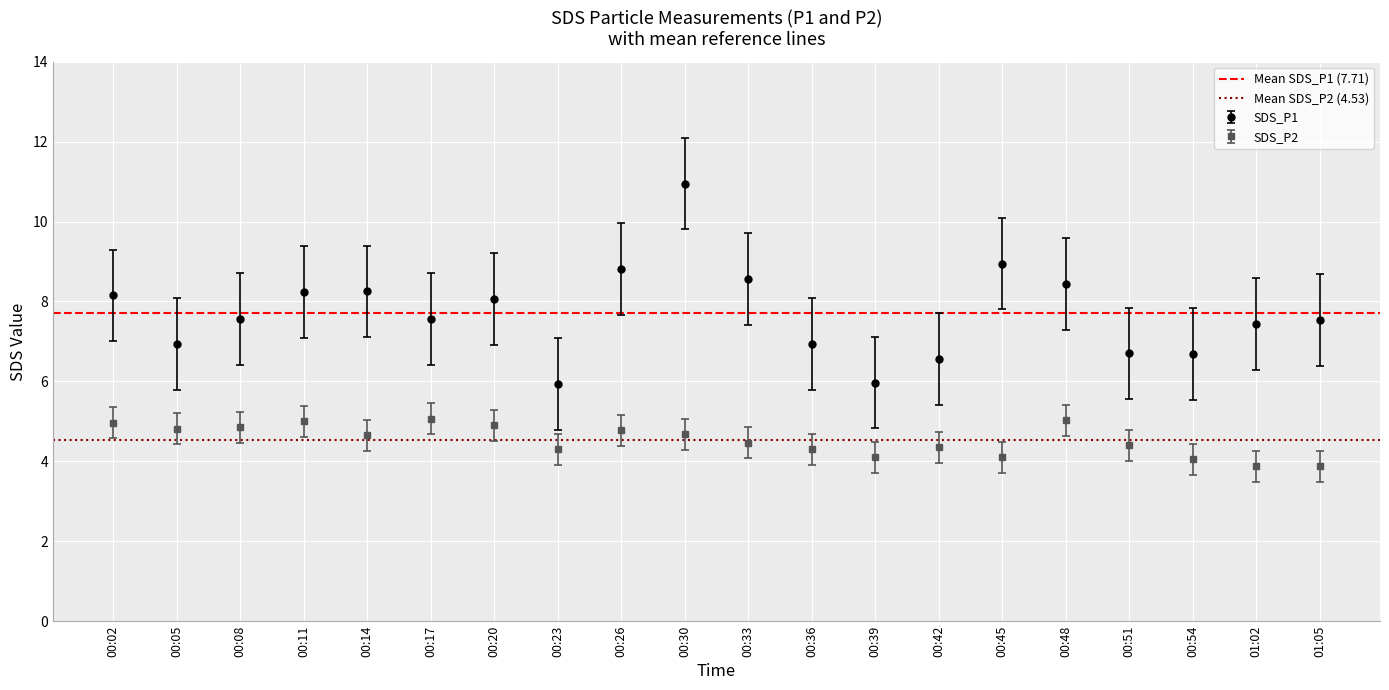

True or false: SDS_P1 and SDS_P2 cross at least once.

False